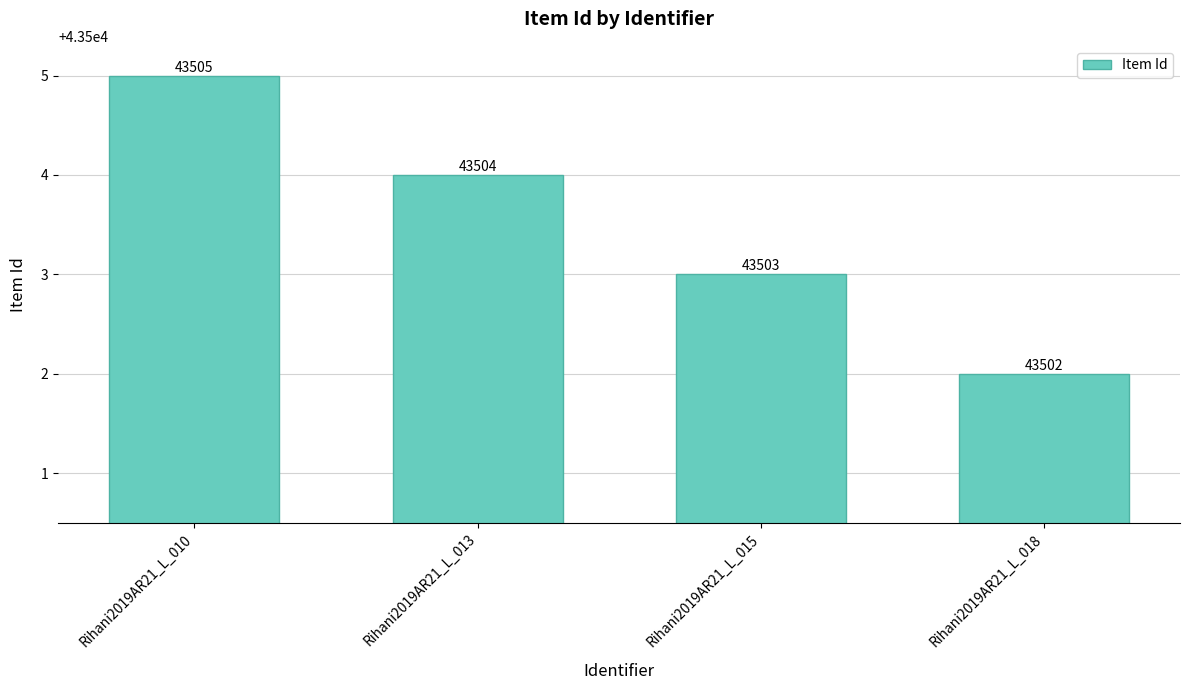

Is it true that the value at Rihani2019AR21_L_015 is 62029?

False